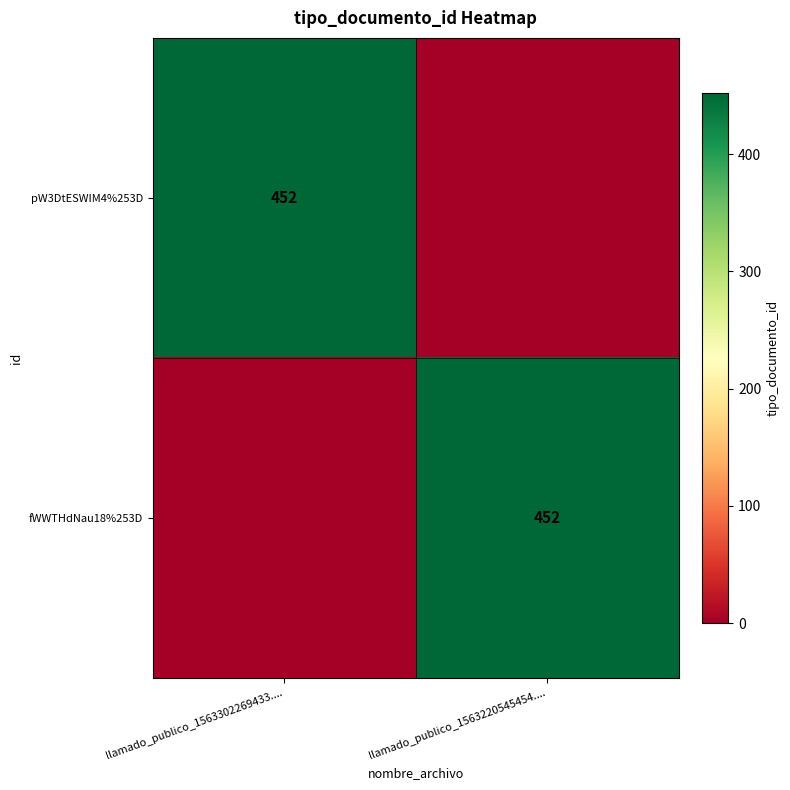

True or false: fWWTHdNau18%253D has a value of 452 at llamado_publico_1563220545454.....

True